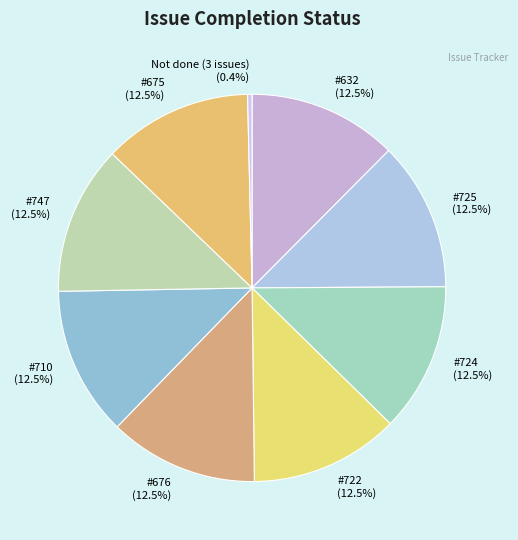

Count the number of slices in the pie.

9